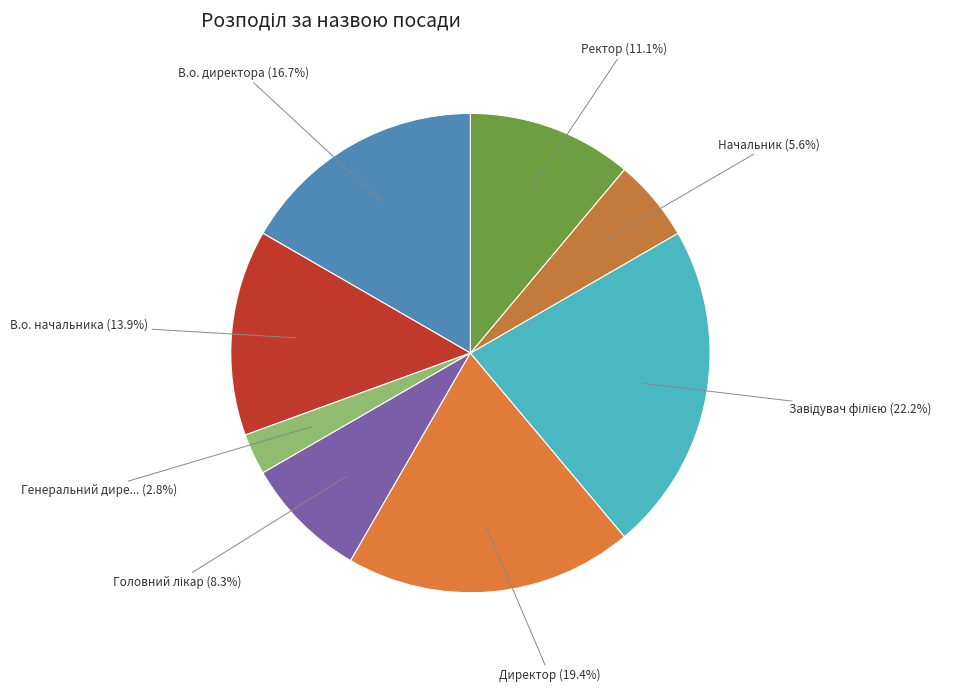

Rank the categories by value from highest to lowest.

Завідувач філією, Директор, В.о. директора, В.о. начальника, Ректор, Головний лікар, Начальник, Генеральний директор